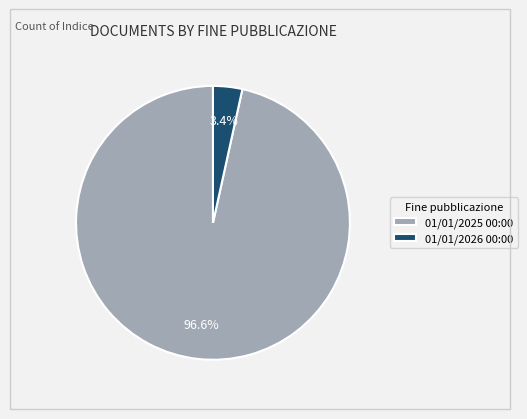

To the nearest percent, what is the combined percentage of 01/01/2025 00:00 and 01/01/2026 00:00?

100%